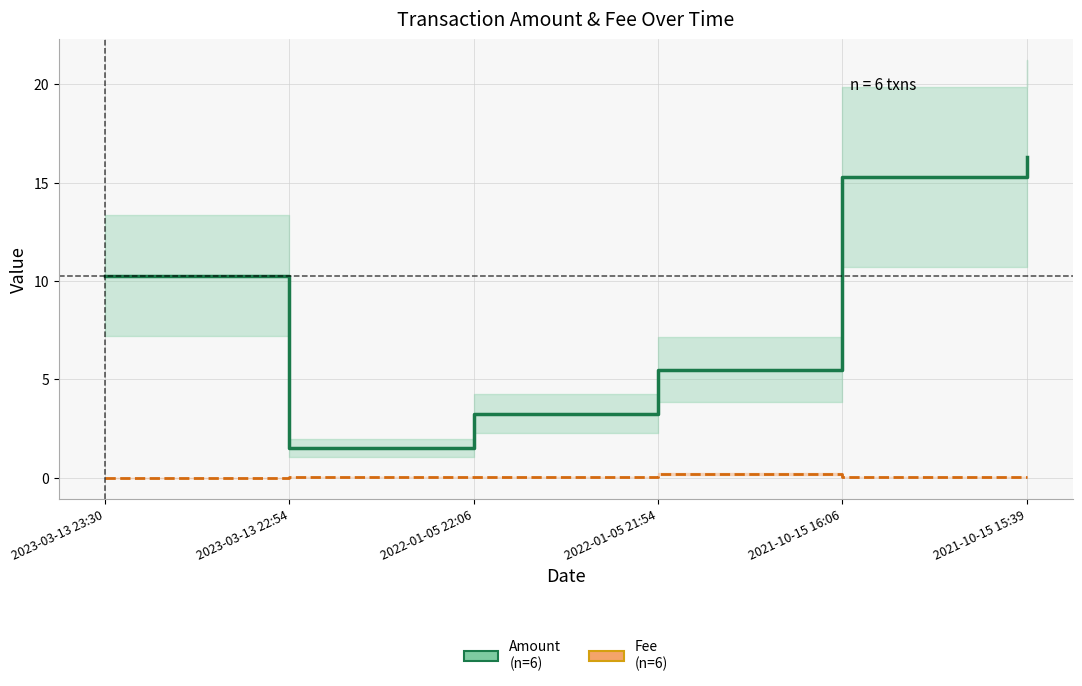

How many lines are shown in the chart?

2